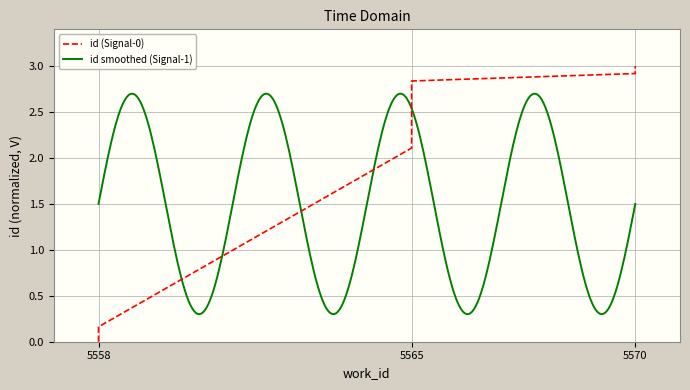

Approximately how many times larger is the value at 5570 compared to 5565?

1.4